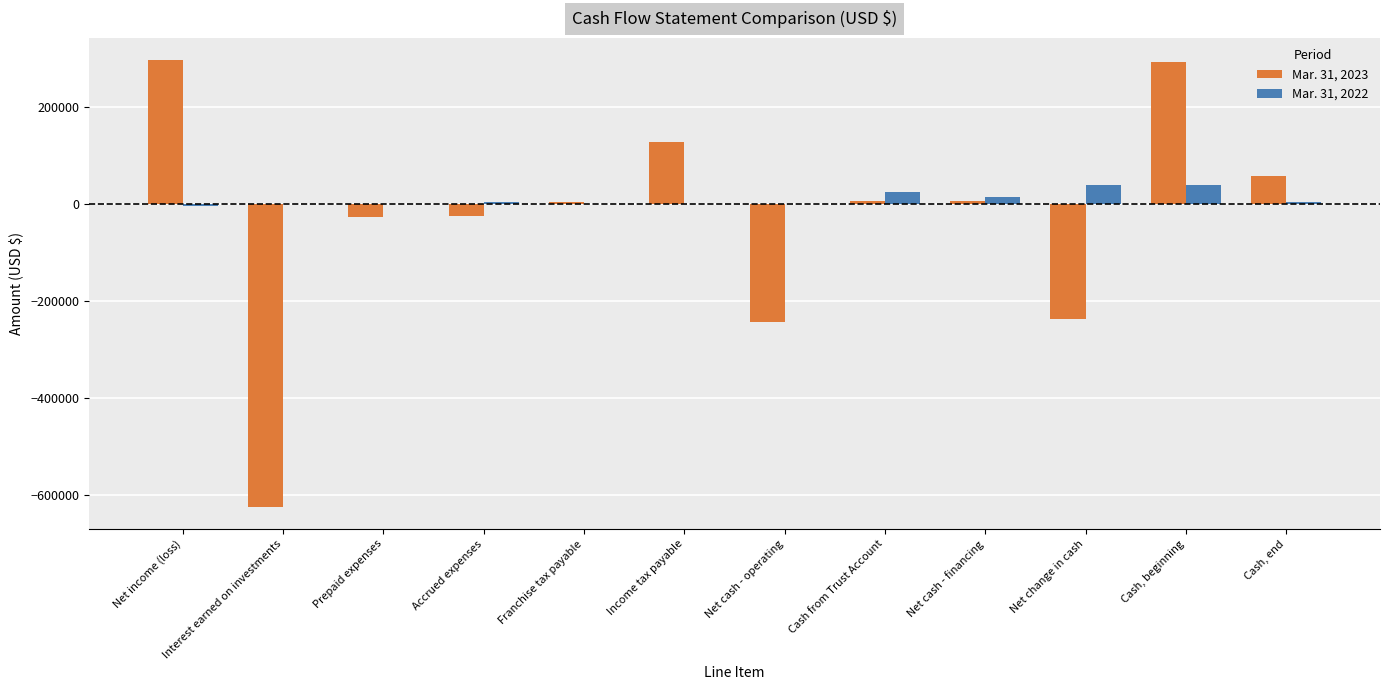

The Mar. 31, 2023 series shows -623637 at Interest earned on investments. True or false?

True